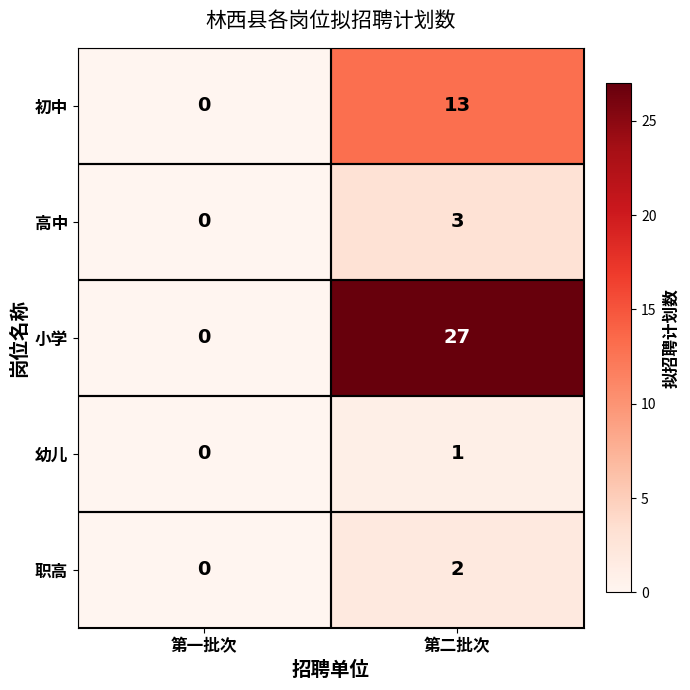

The 幼儿 series shows 0 at 第一批次. True or false?

True